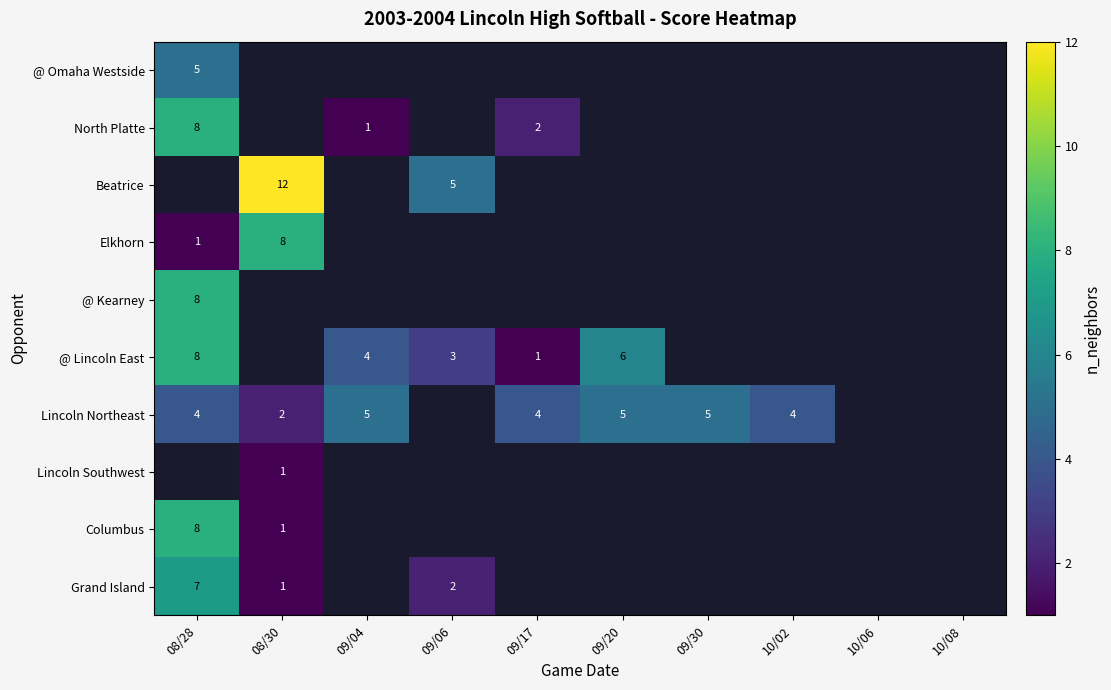

The North Platte series shows 3 at 09/17. True or false?

False